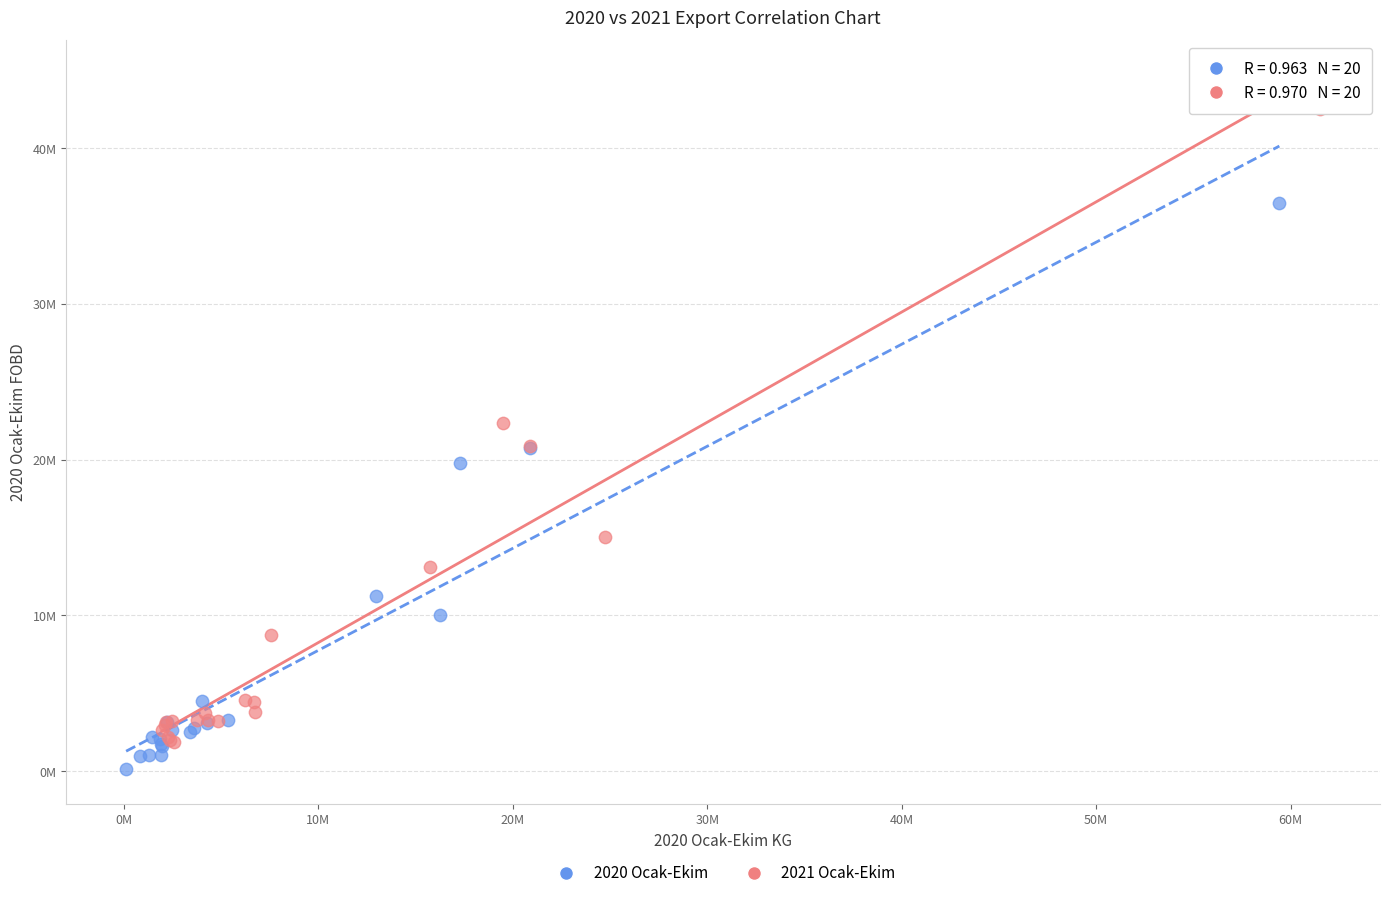

Which series contains the highest Y value?

2021 Ocak-Ekim